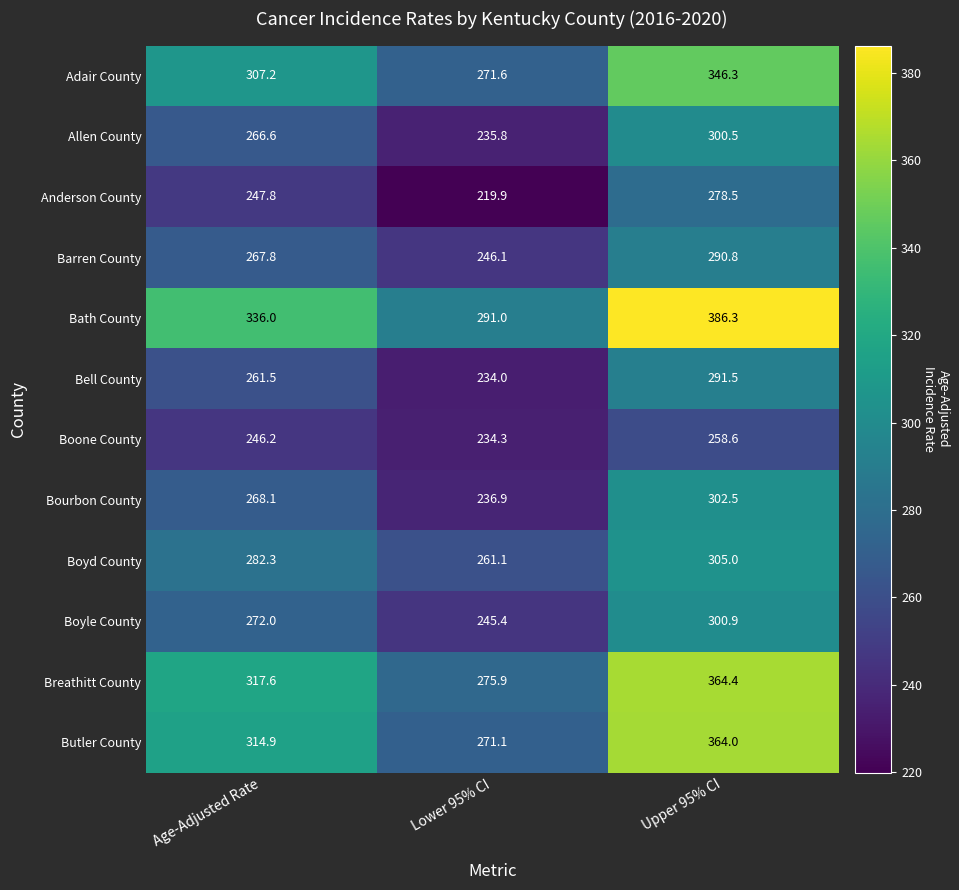

Which series changed the most between Age-Adjusted Rate and Upper 95% CI?

Bath County